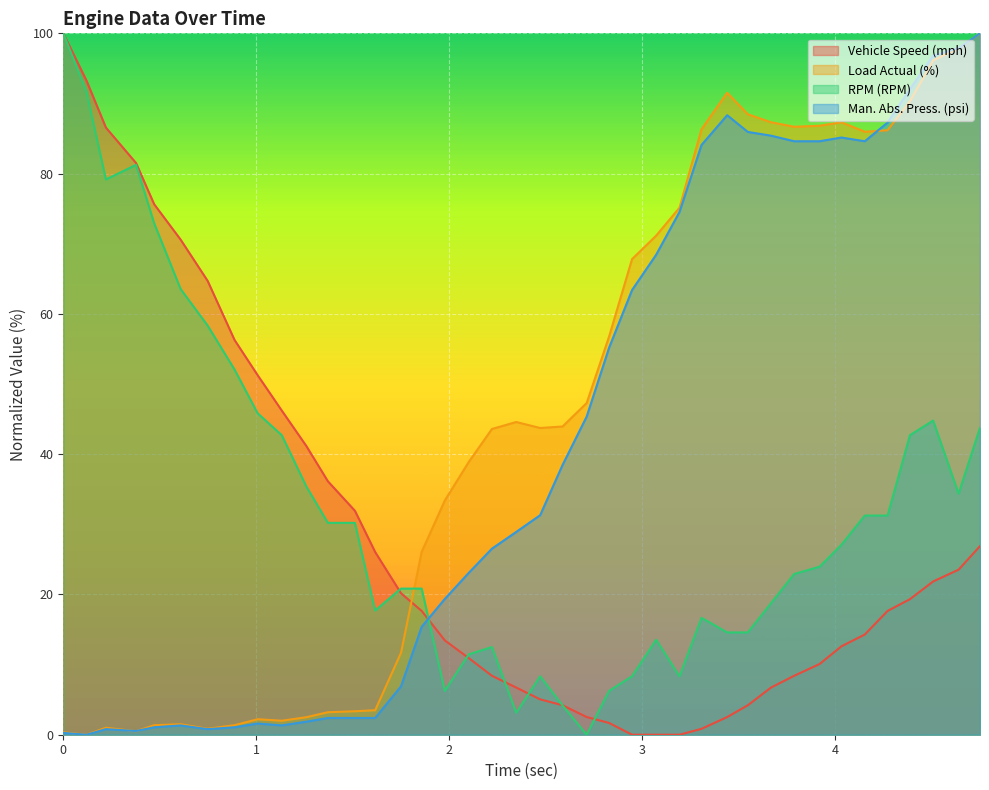

Rank the series by their average value, from highest to lowest.

Load Actual (%), Man. Abs. Press. (psi), RPM (RPM), Vehicle Speed (mph)